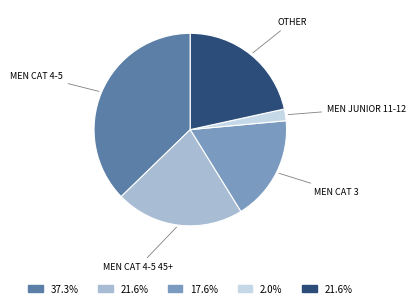

Does any single category account for the majority?

No